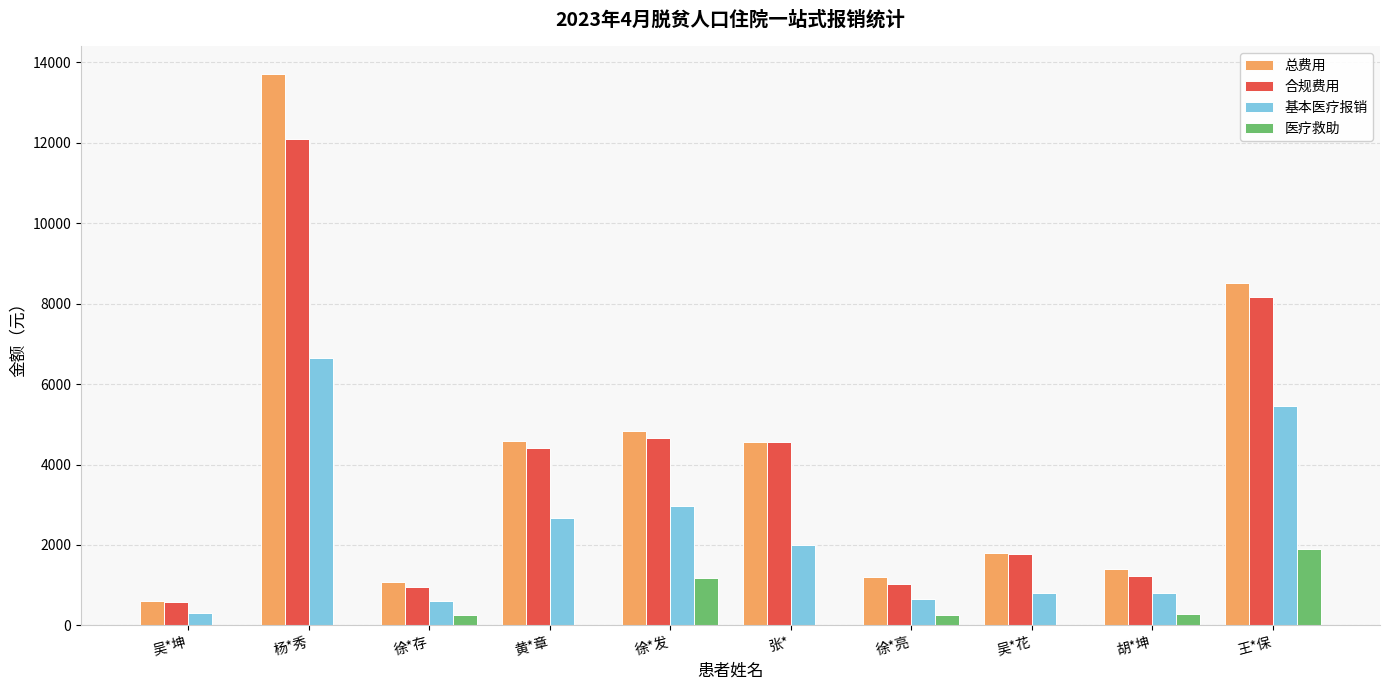

Read the 总费用 value at 王*保.

8523.5